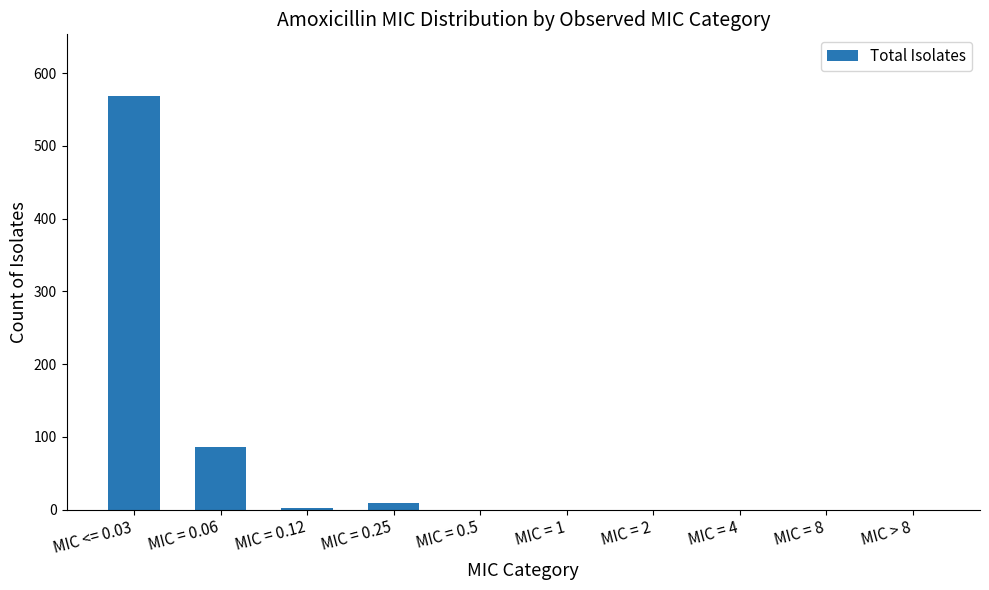

How many data points are above 0?

4